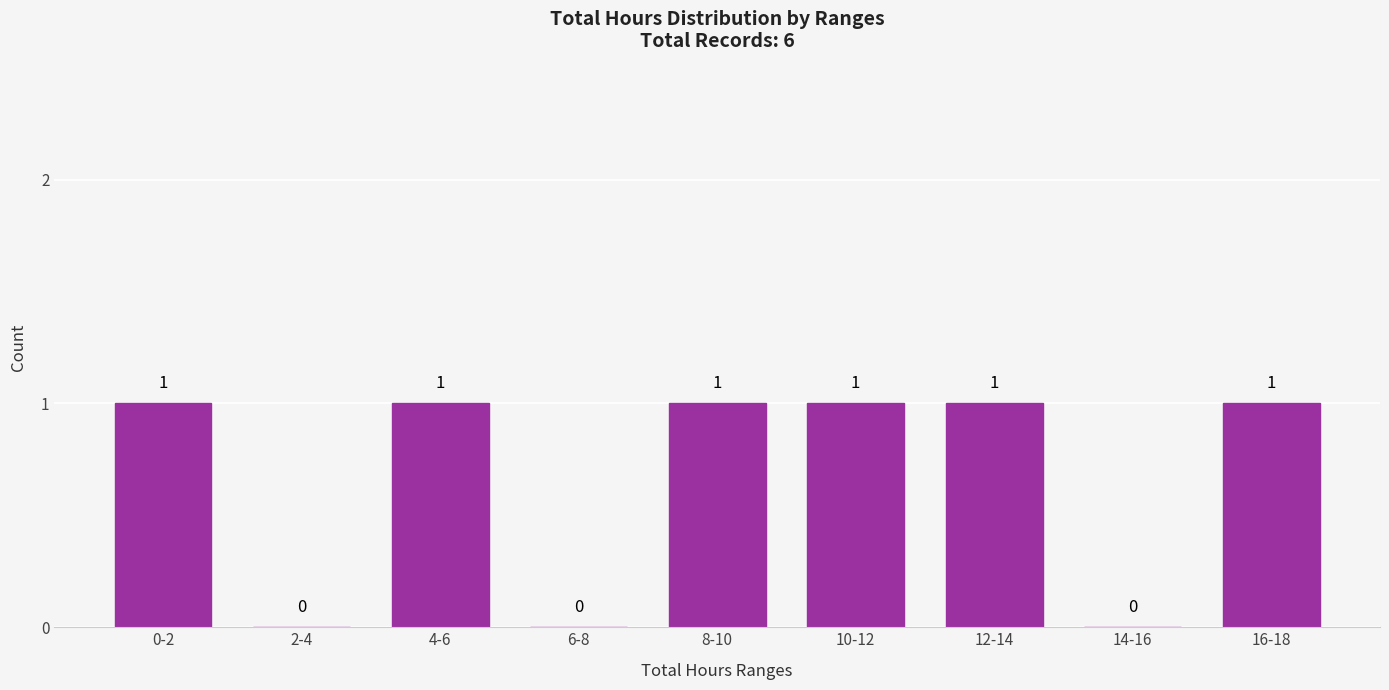

Reading left to right, extract all data points from this chart.

0-2=1	2-4=0	4-6=1	6-8=0	8-10=1	10-12=1	12-14=1	14-16=0	16-18=1